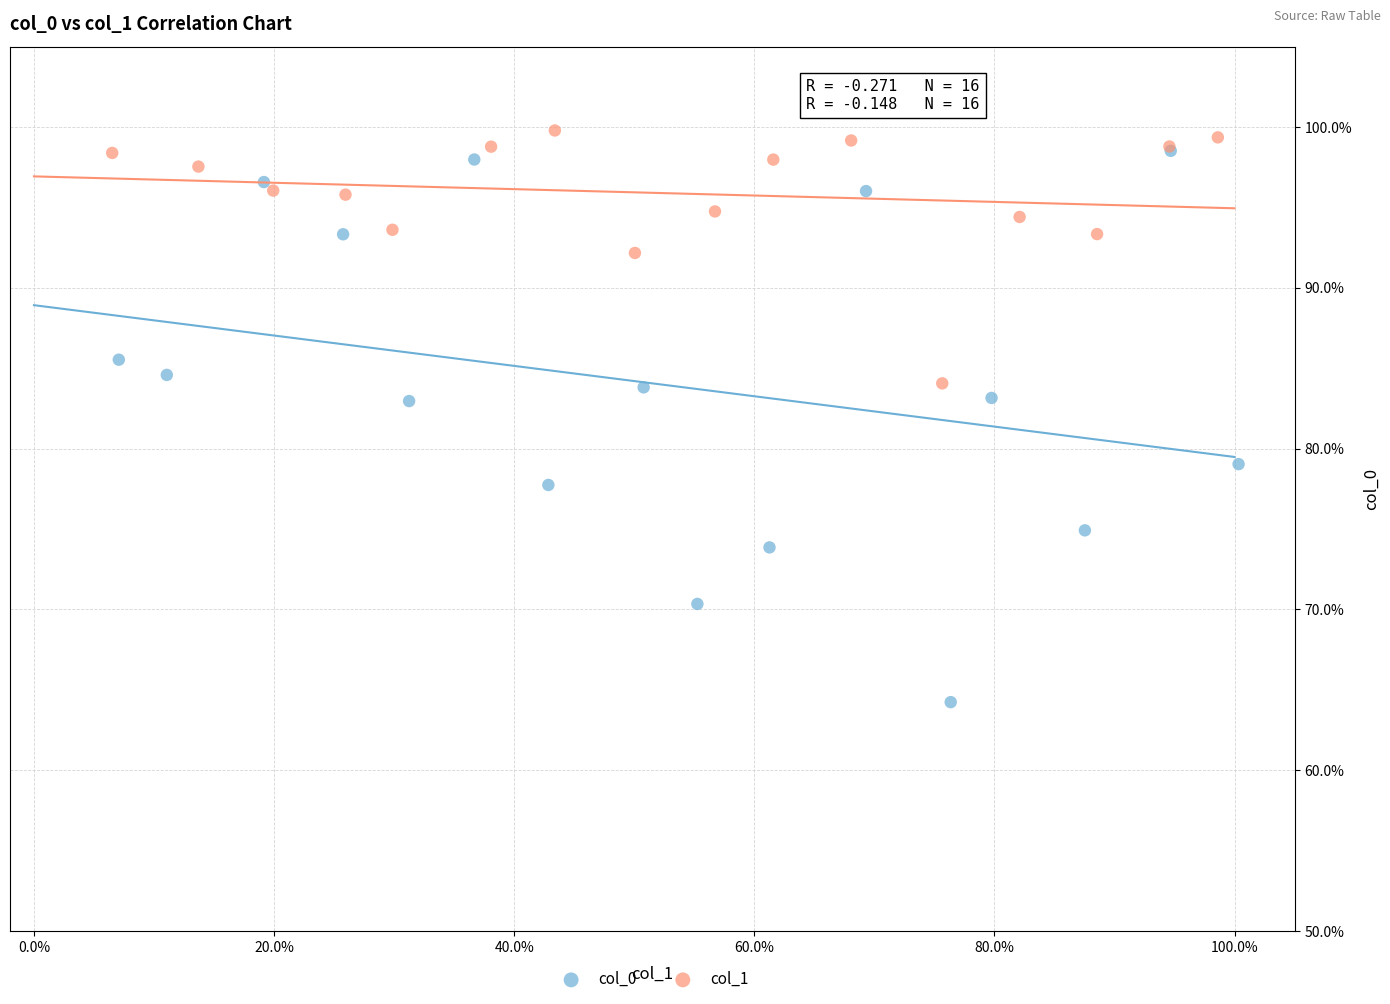

Which series contains the lowest Y value?

col_0